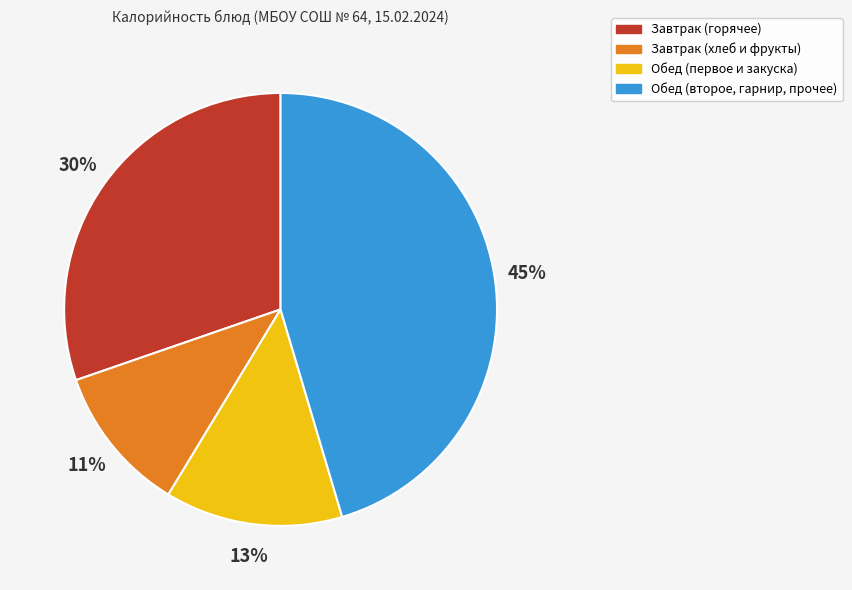

Between Завтрак (горячее) and Обед (второе, гарнир, прочее), which is larger?

Обед (второе, гарнир, прочее)